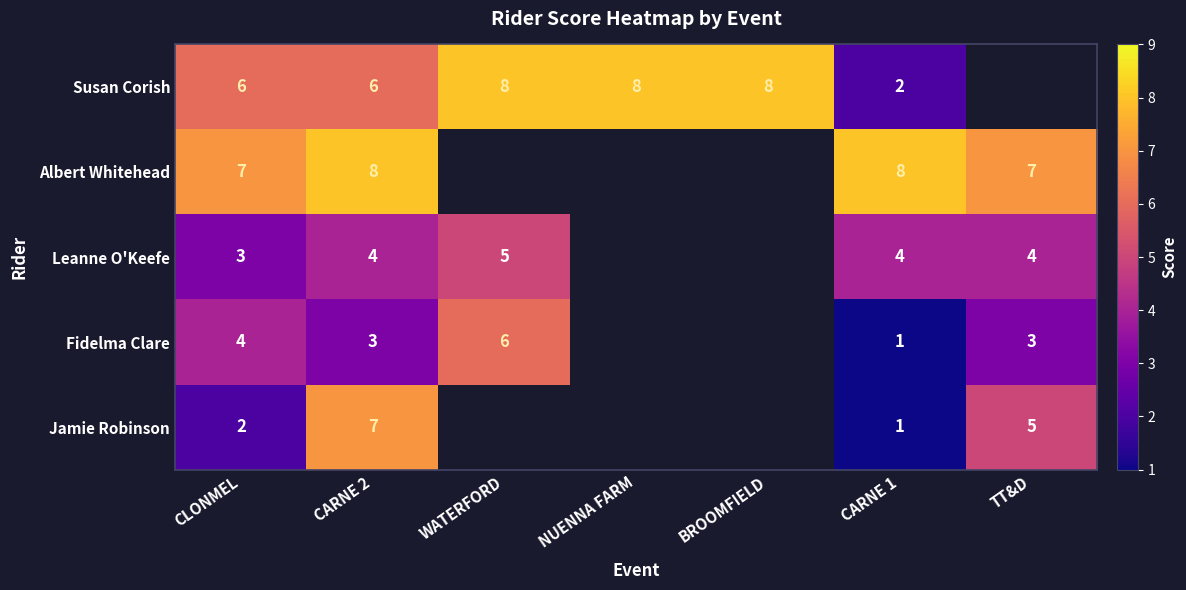

What is the spread (max minus min) of values at CARNE 1?

7